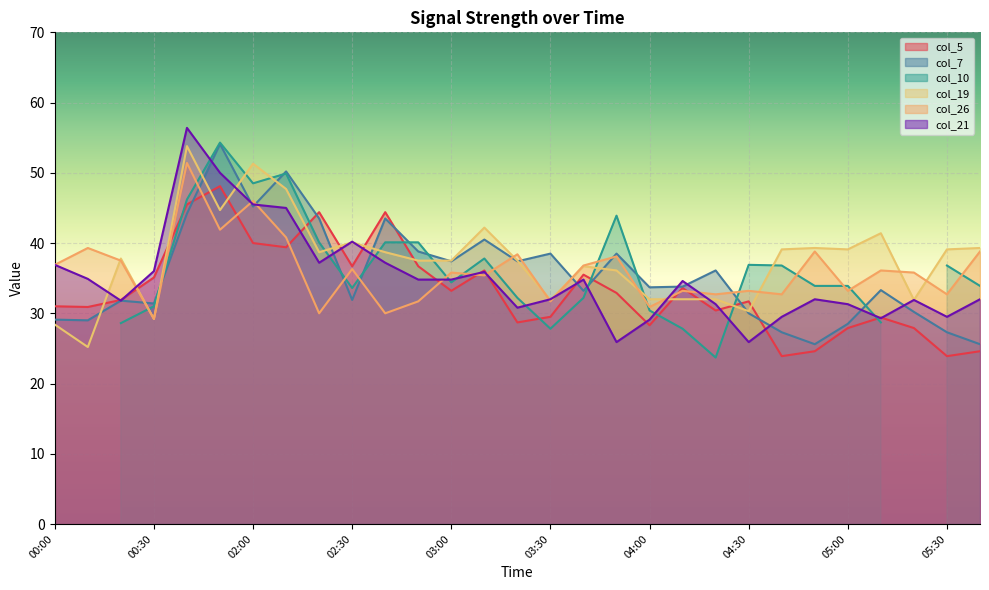

What is the approximate value of col_26 at 00:30?

29.2